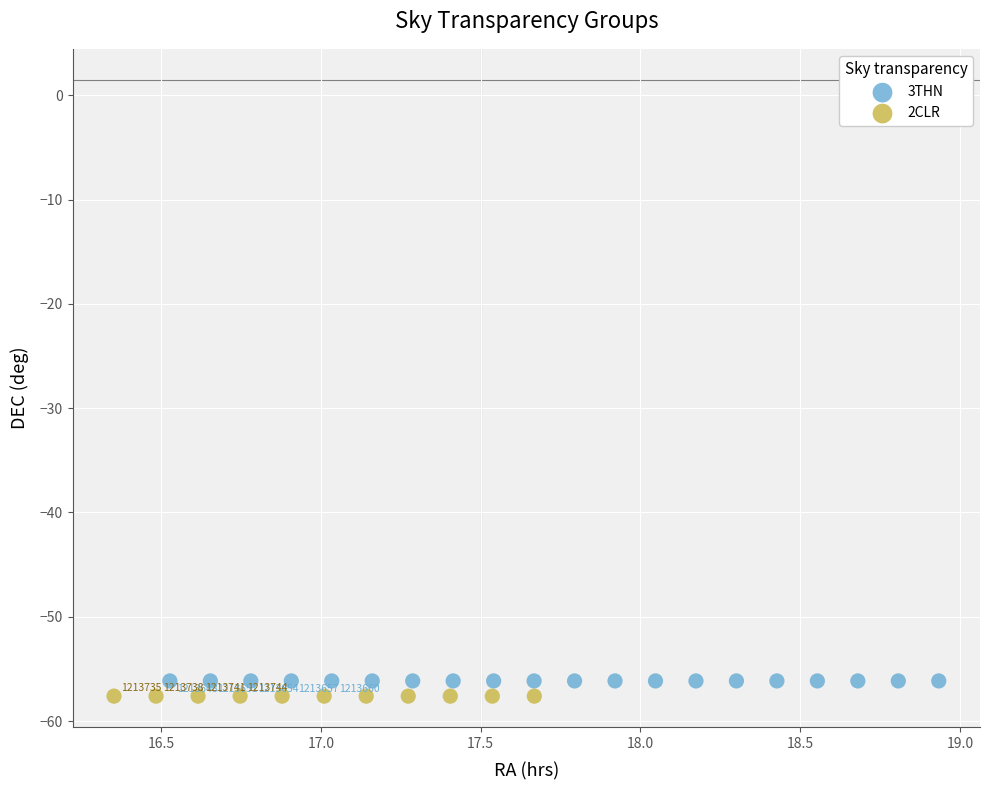

What are all the series names shown in the legend?

3THN, 2CLR